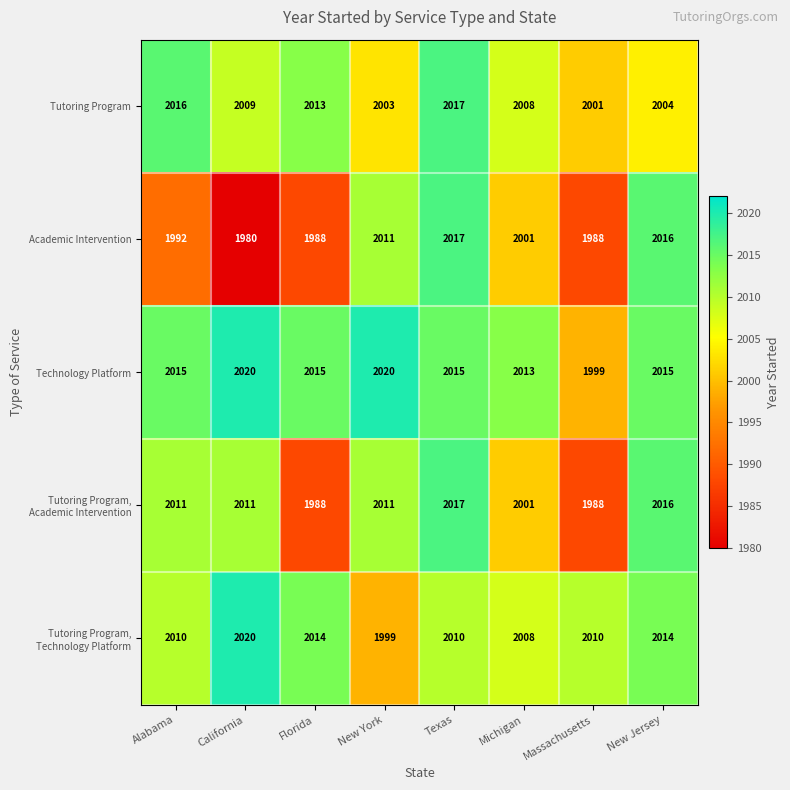

Which series has the widest spread of values?

Academic Intervention